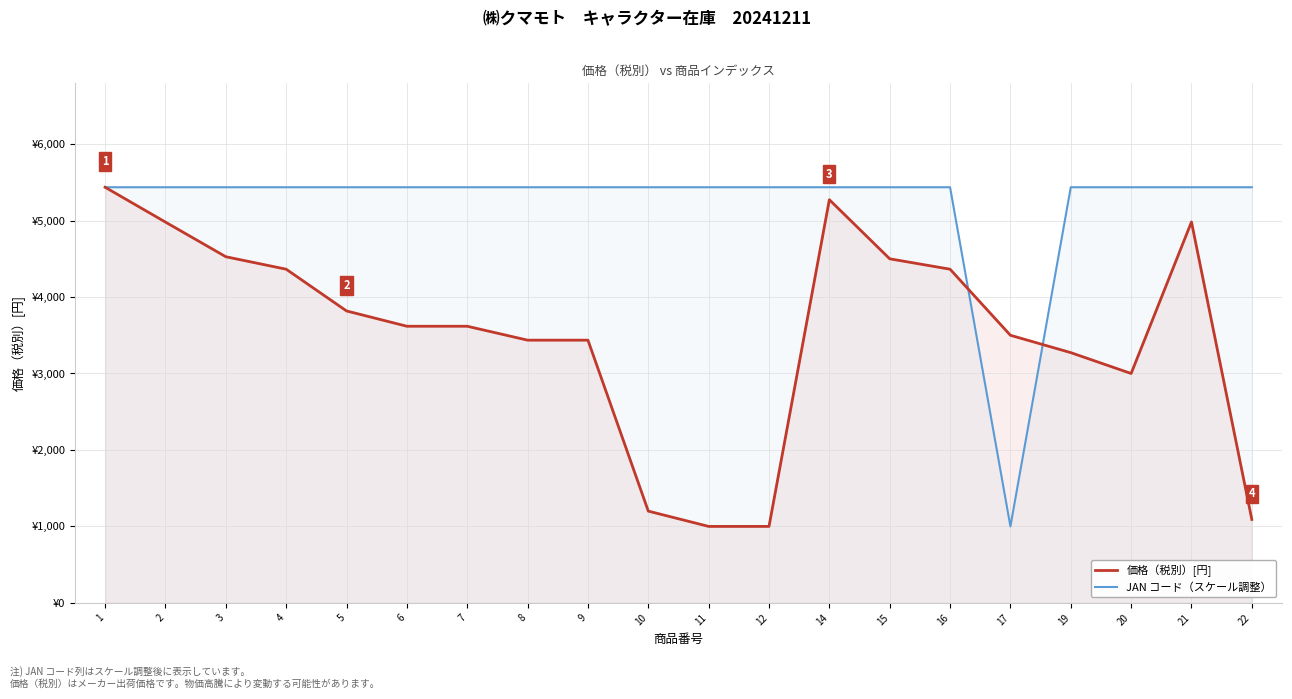

Which series has the largest range (max minus min)?

価格（税別）[円]